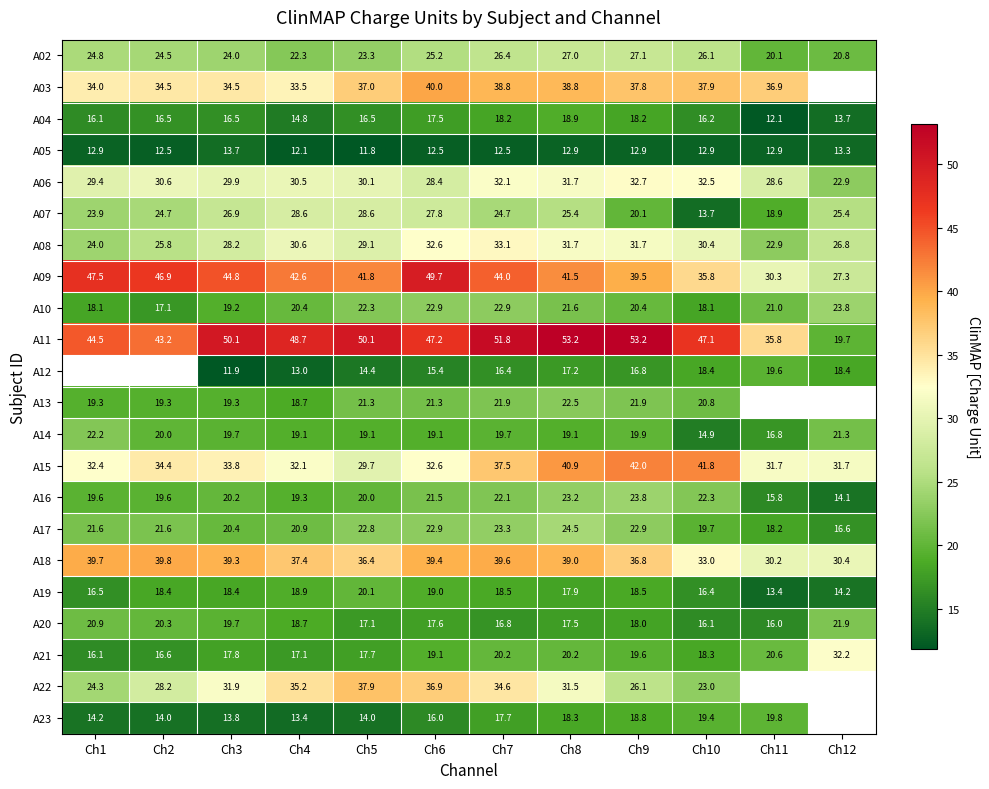

At how many categories does at least one series exceed 18?

12